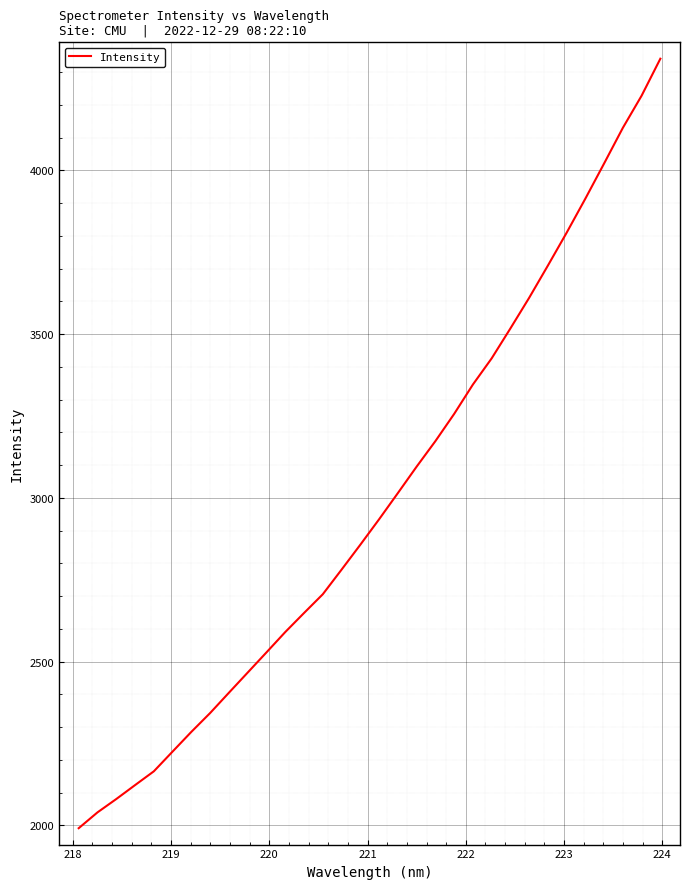

What is the minimum value shown in the chart?

1991.6